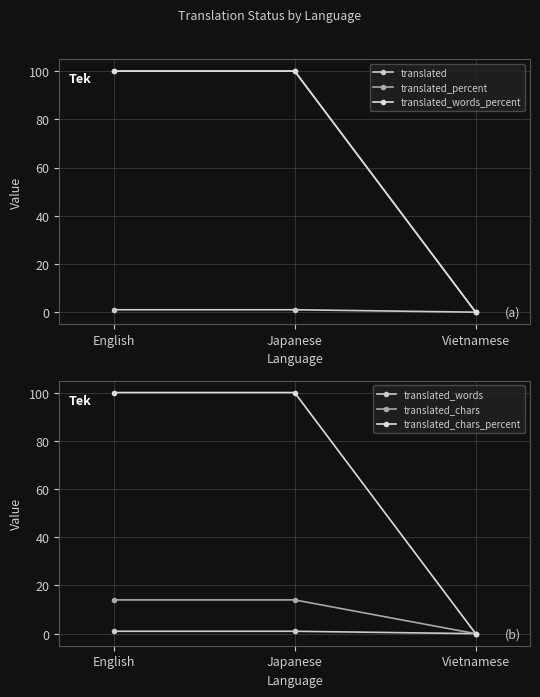

At which category is the sum across all series the highest?

English